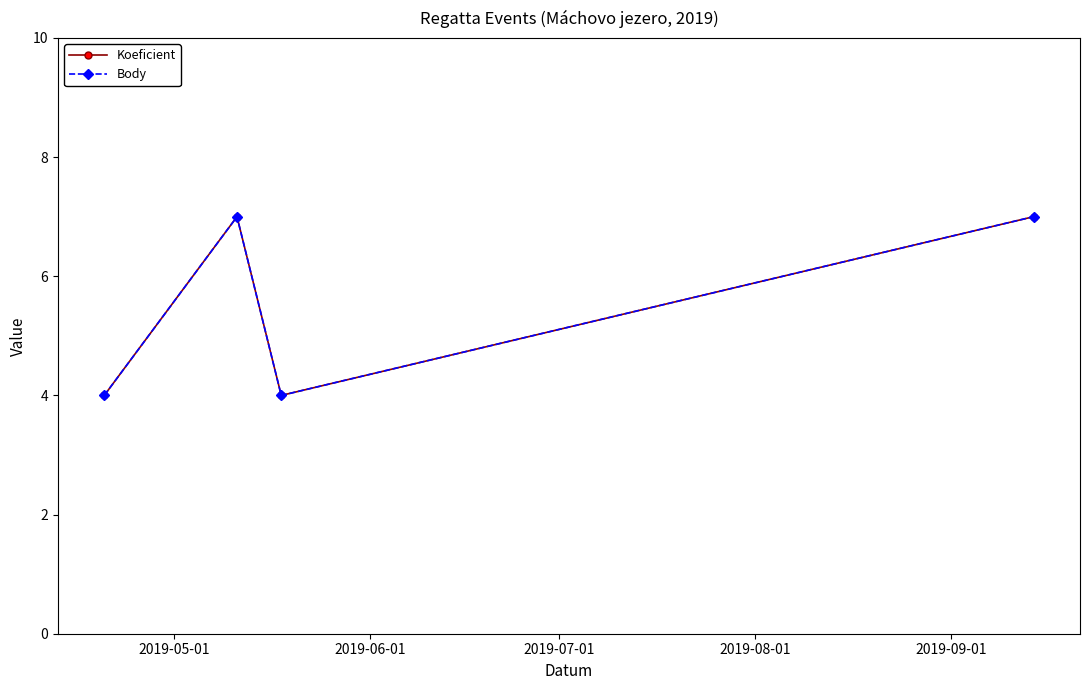

How many values in the Body series are below 7?

2